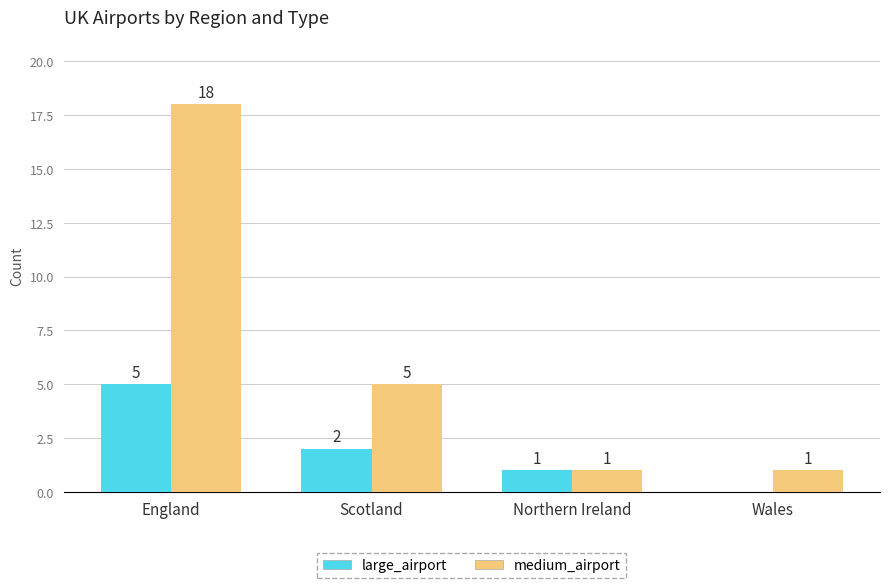

Which label corresponds to the largest value in the chart?

England